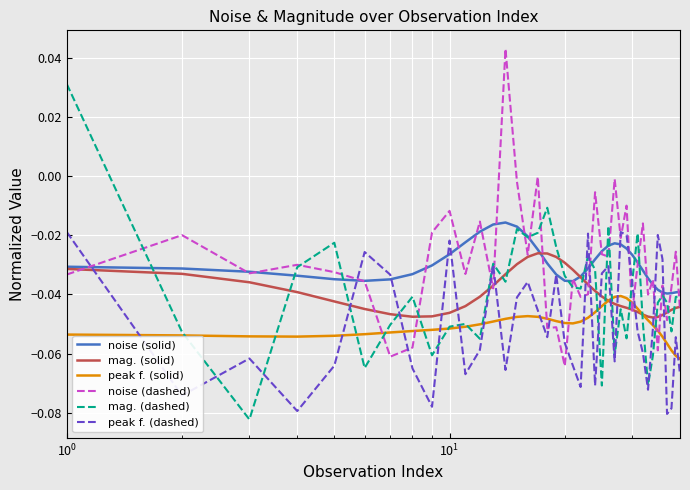

True or false: noise (dashed) and peak f. (solid) intersect in this chart.

True